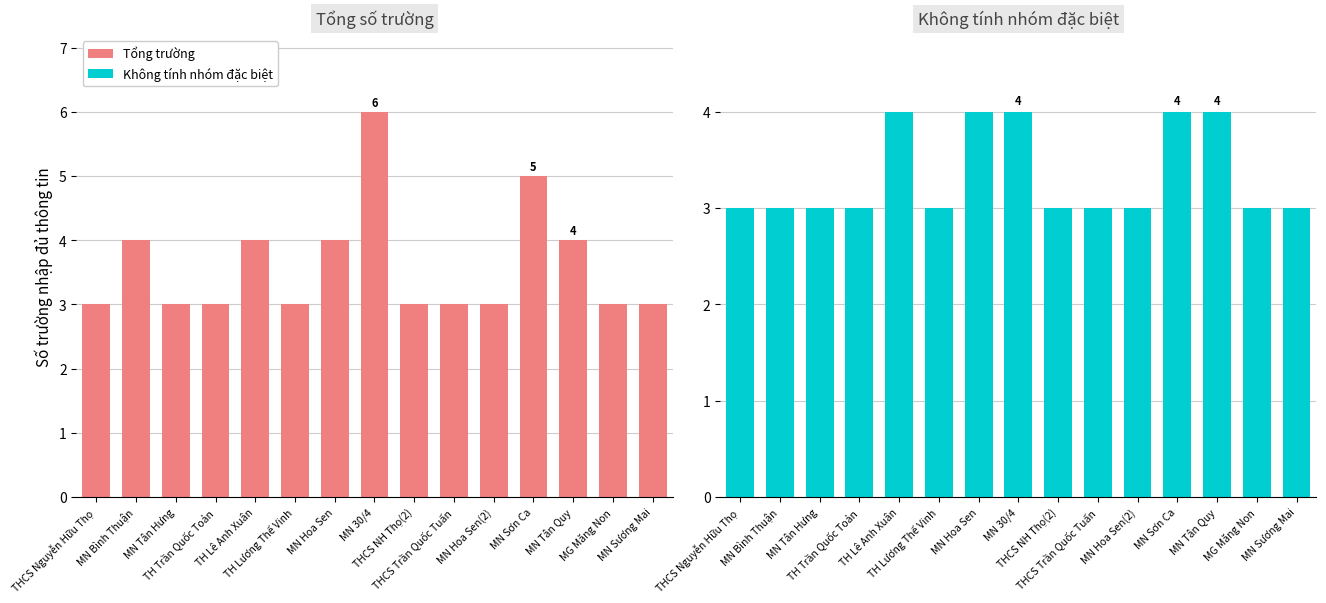

What is the sum of all Không tính nhóm đặc biệt values?

50